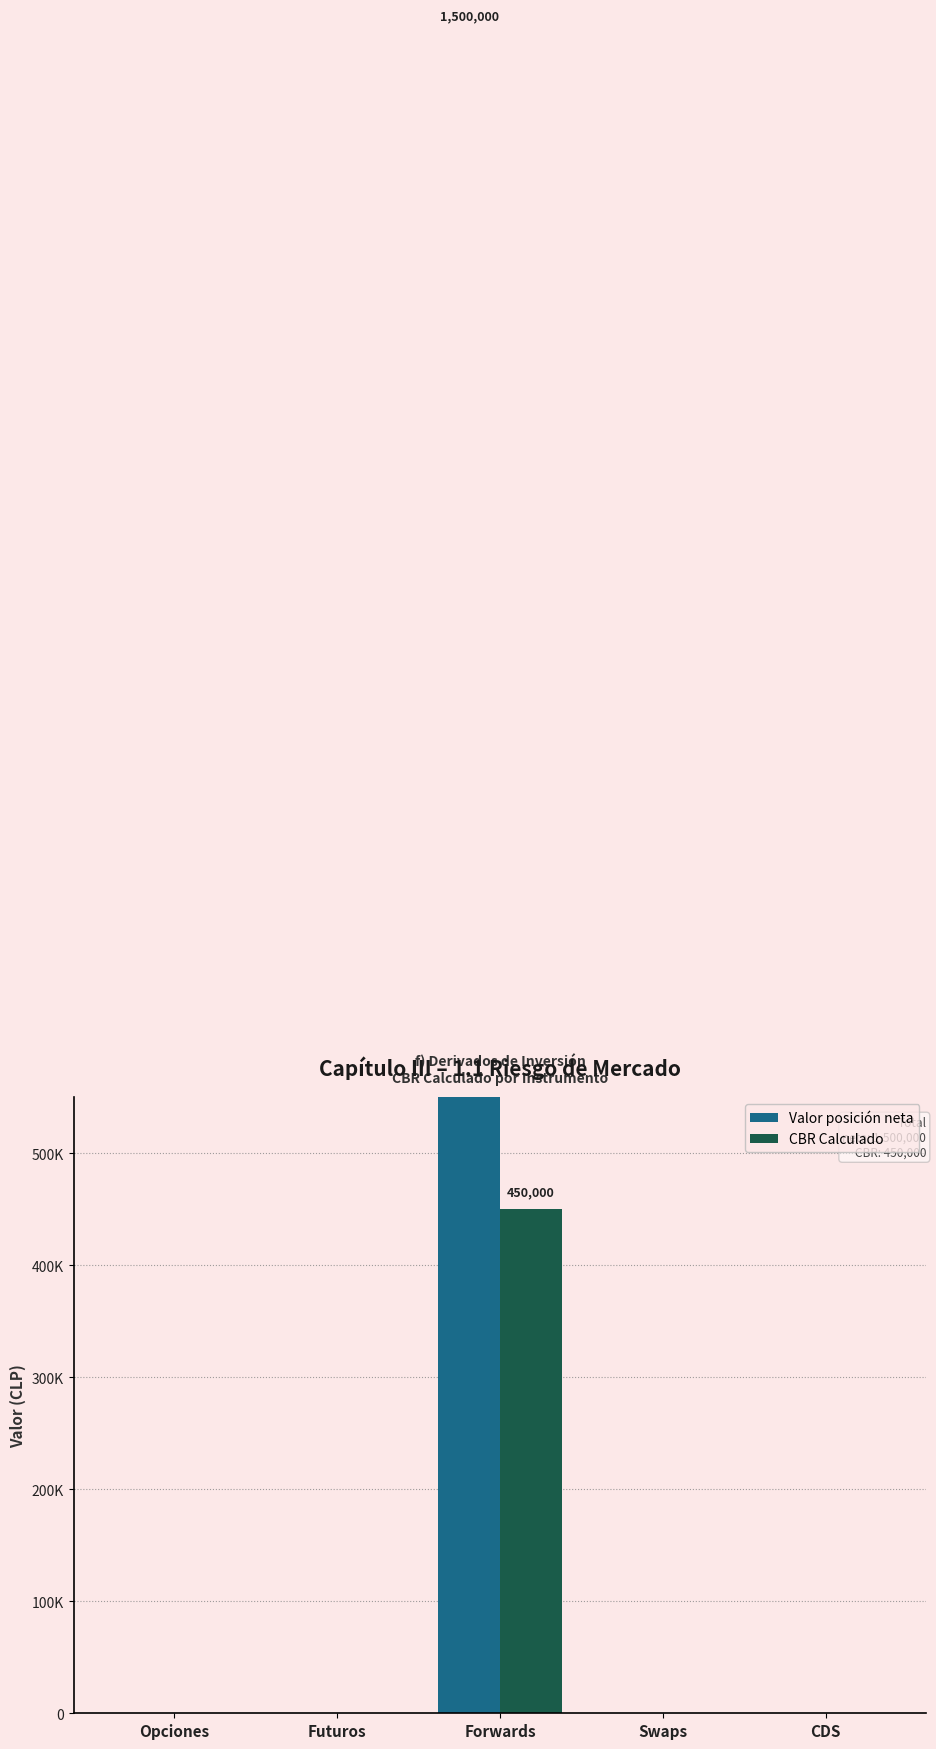

True or false: Valor posición neta has a value of 489265 at Futuros.

False